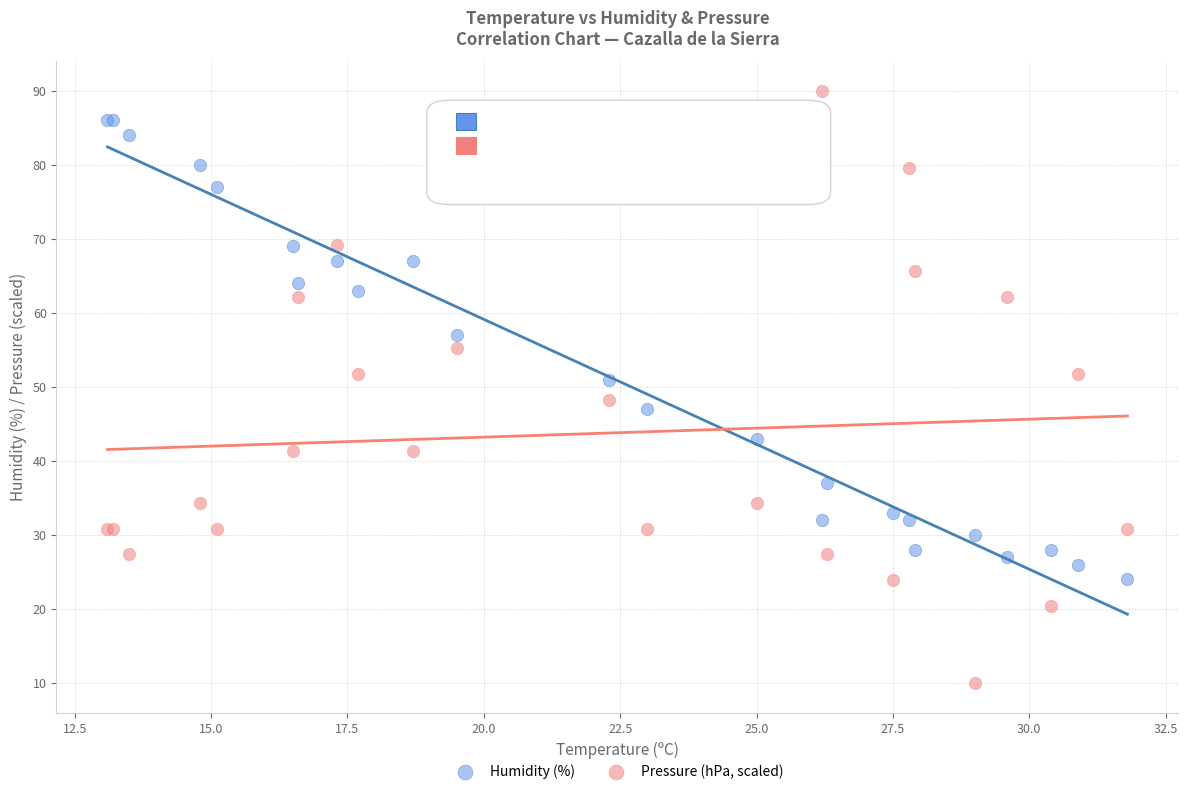

Which series reaches the maximum Y coordinate?

Pressure (hPa, scaled)